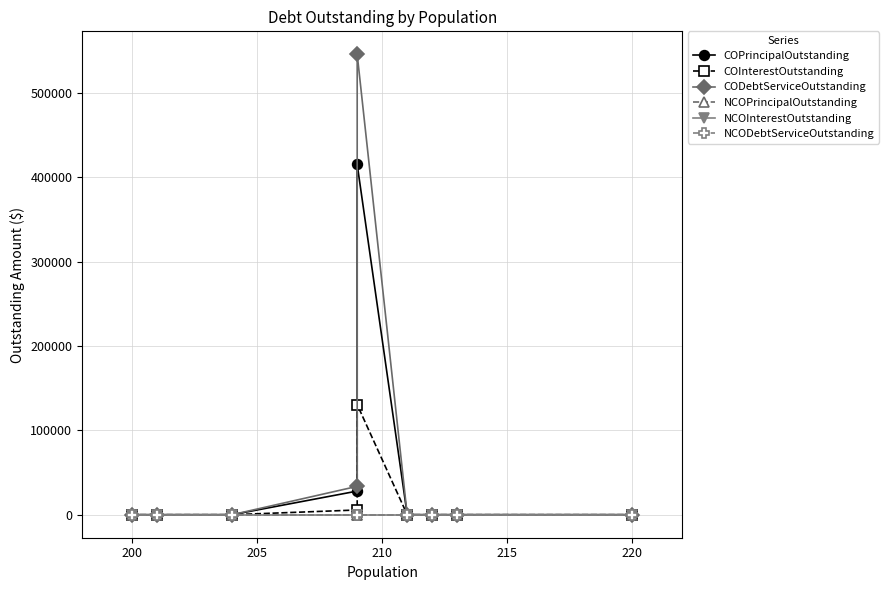

True or false: NCODebtServiceOutstanding and NCOInterestOutstanding intersect in this chart.

False